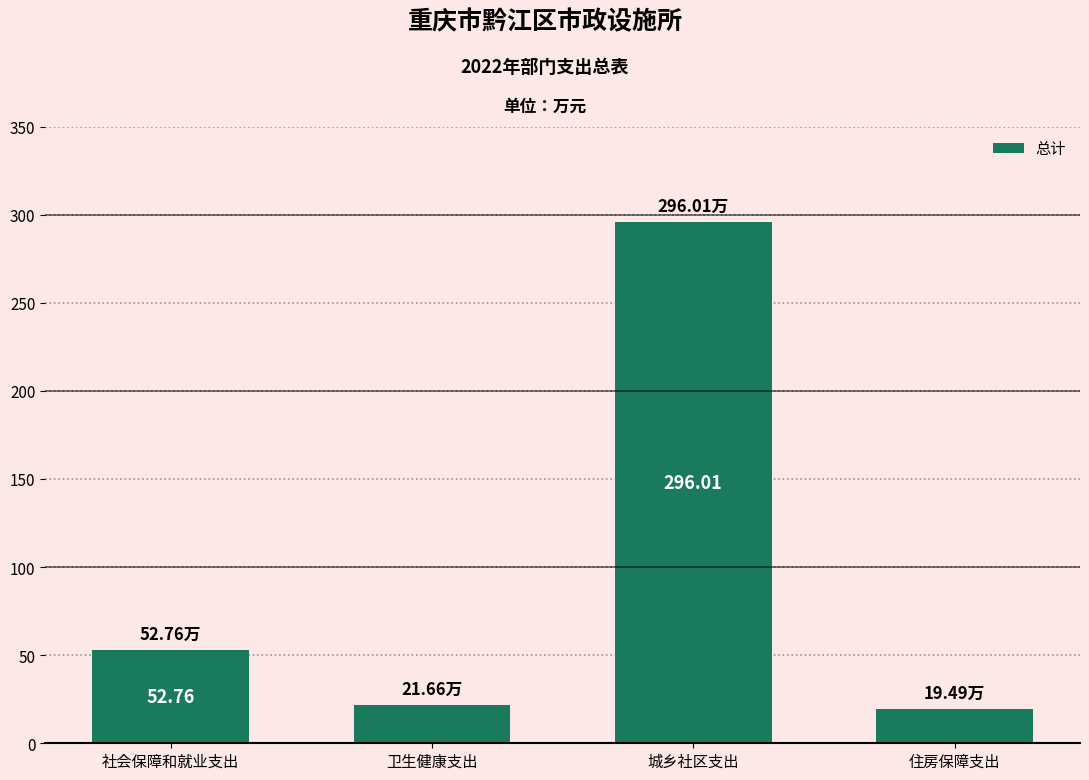

What is the difference between the second highest and minimum values?

33.3